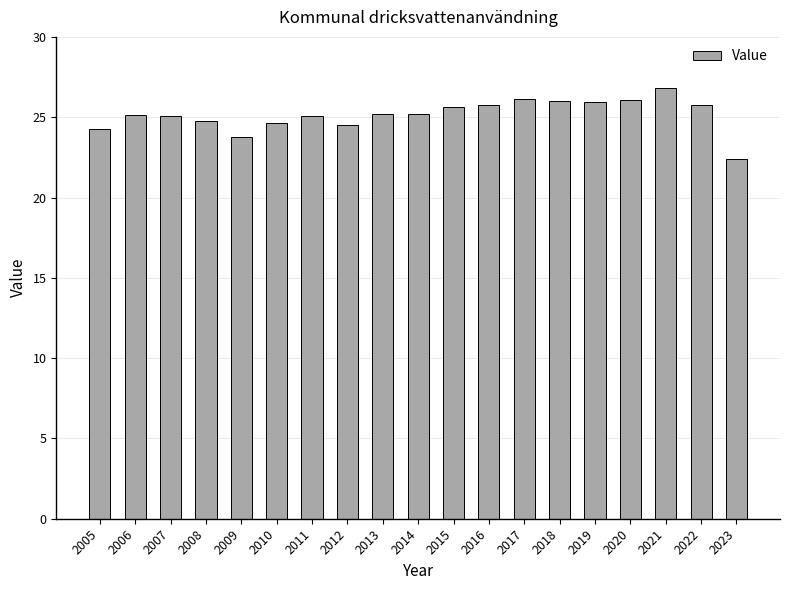

What is the average value?

25.2